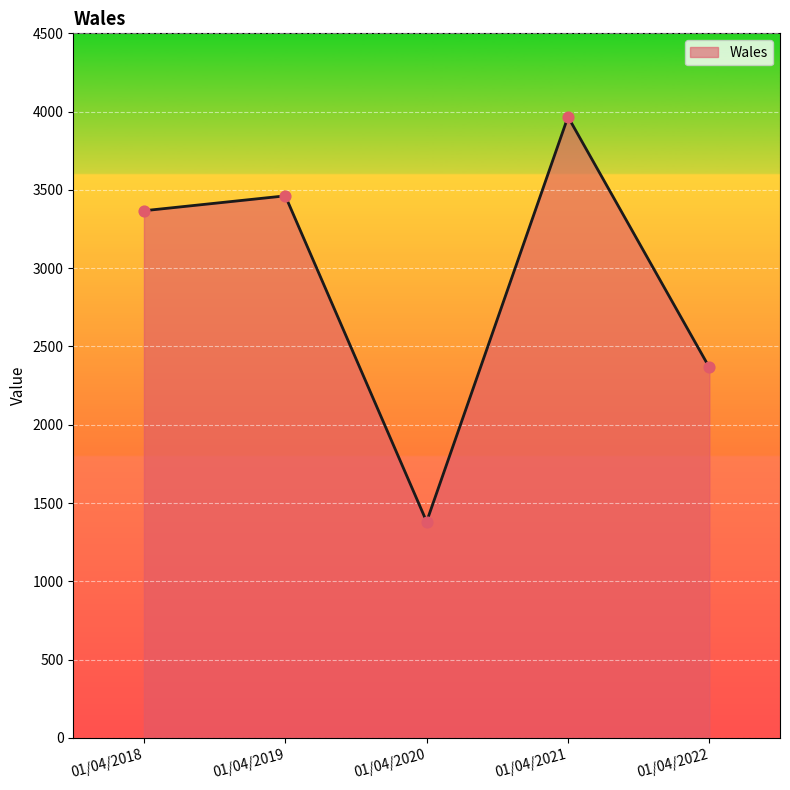

Approximately how many times larger is the value at 01/04/2019 compared to 01/04/2018?

1.0